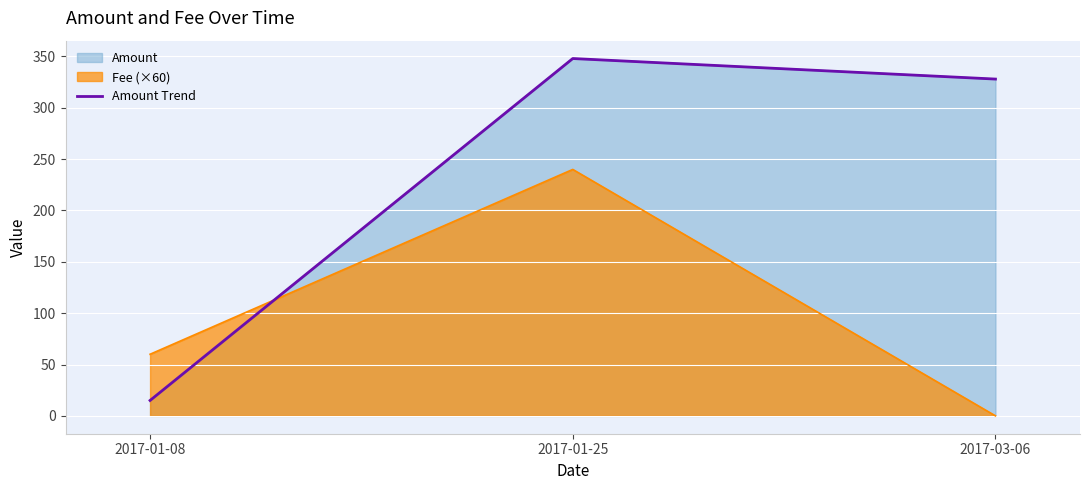

Reading left to right, transcribe all the data shown in this chart.

2017-01-08=15	2017-01-25=348	2017-03-06=328